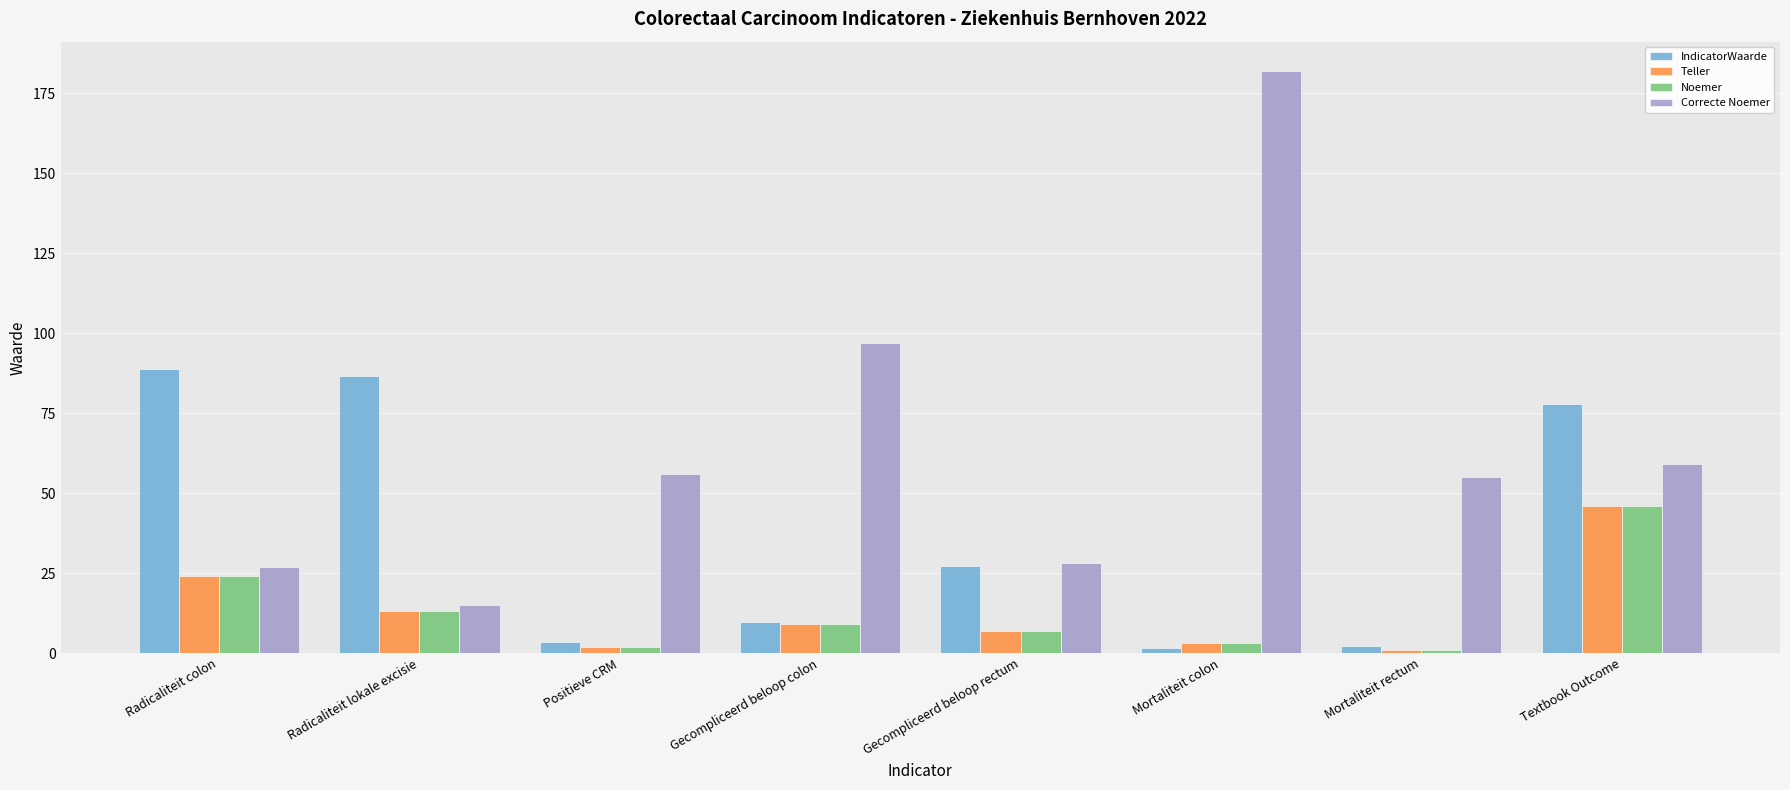

The Noemer series shows 4.5 at Radicaliteit lokale excisie. True or false?

False